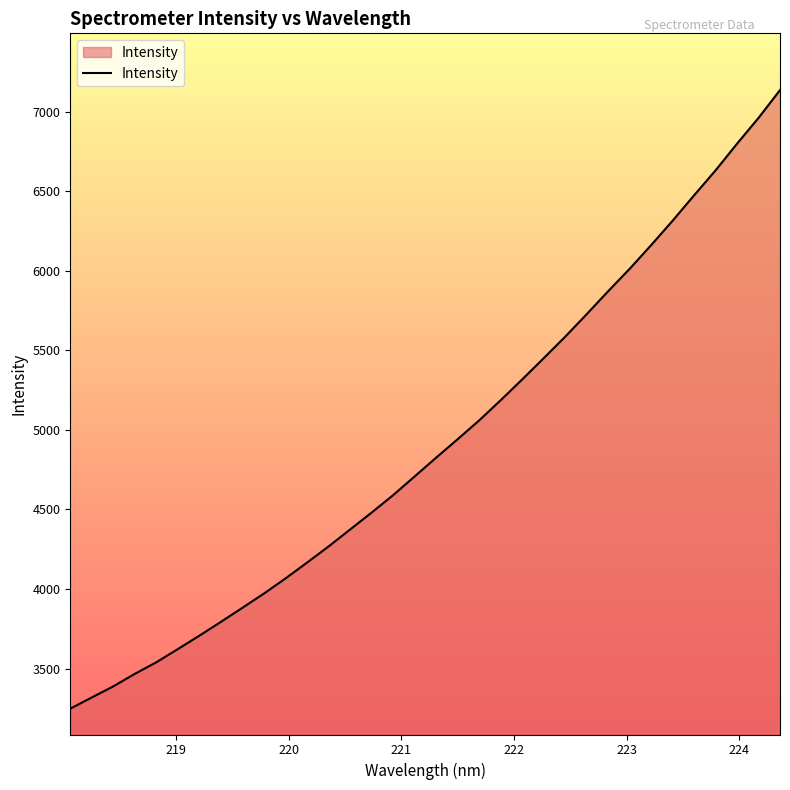

What is the difference between the maximum and minimum values?

3888.6